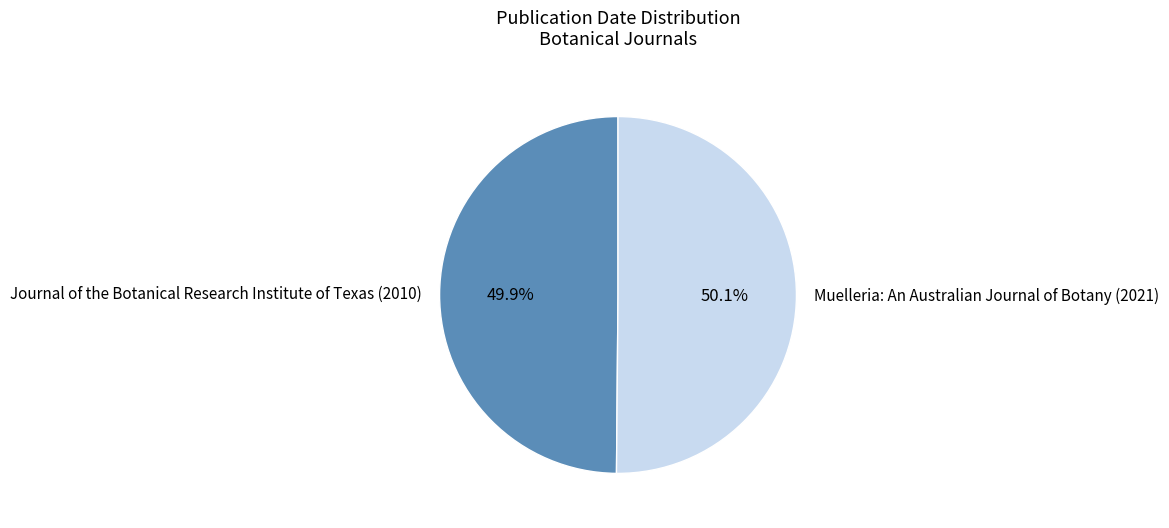

Does any single category account for the majority?

Yes